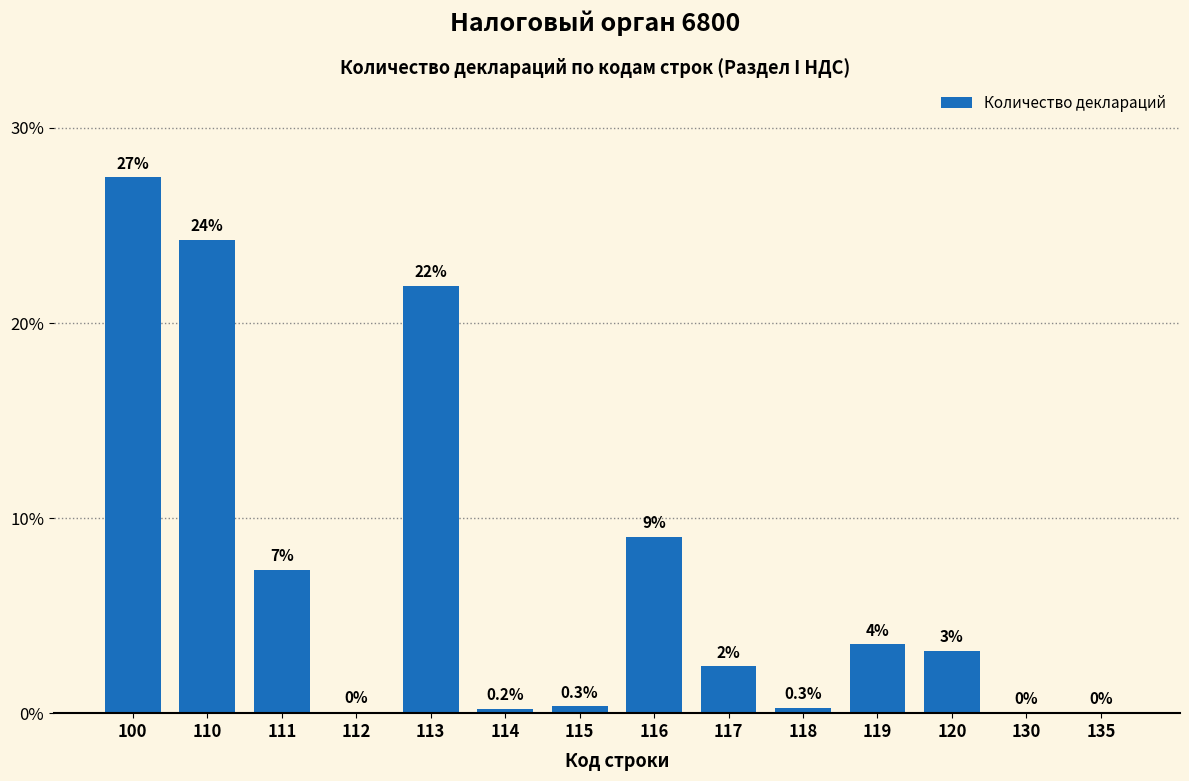

Which category has the highest value across all series?

100